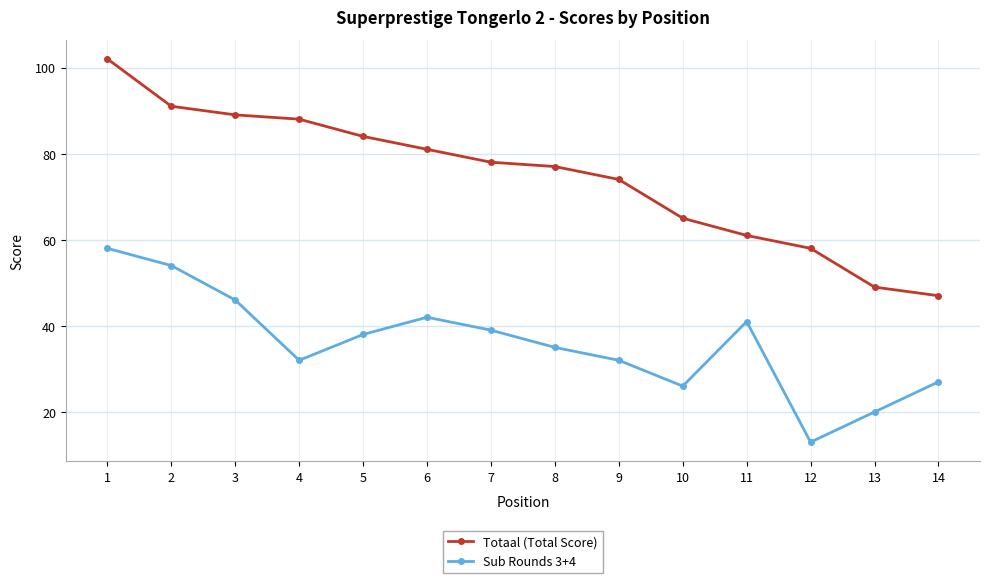

Reading right to left, transcribe all the data shown in this chart.

Totaal (Total Score): 47	49	58	61	65	74	77	78	81	84	88	89	91	102
Sub Rounds 3+4: 27	20	13	41	26	32	35	39	42	38	32	46	54	58